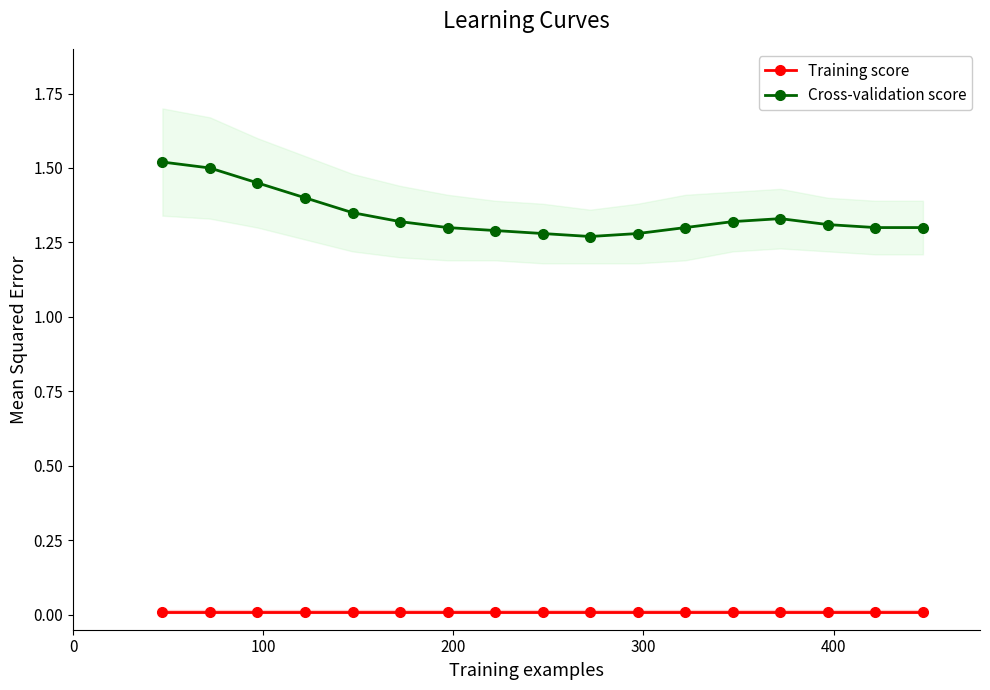

Count the Cross-validation score values in the range 1 to 2.

17